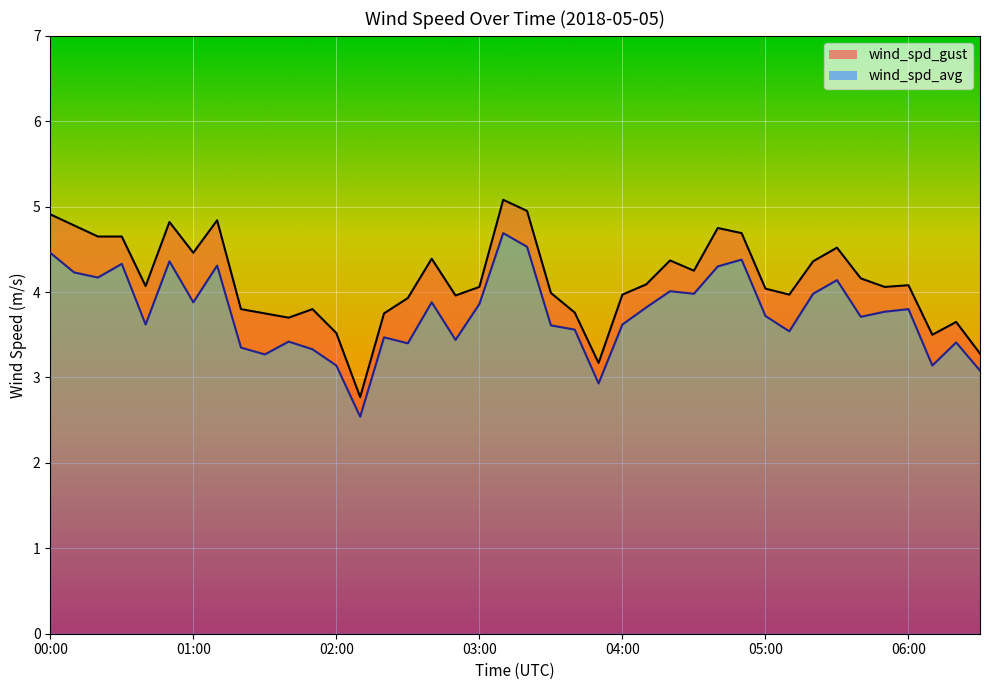

In wind_spd_gust, how many points are higher than both neighbors (excluding endpoints)?

10